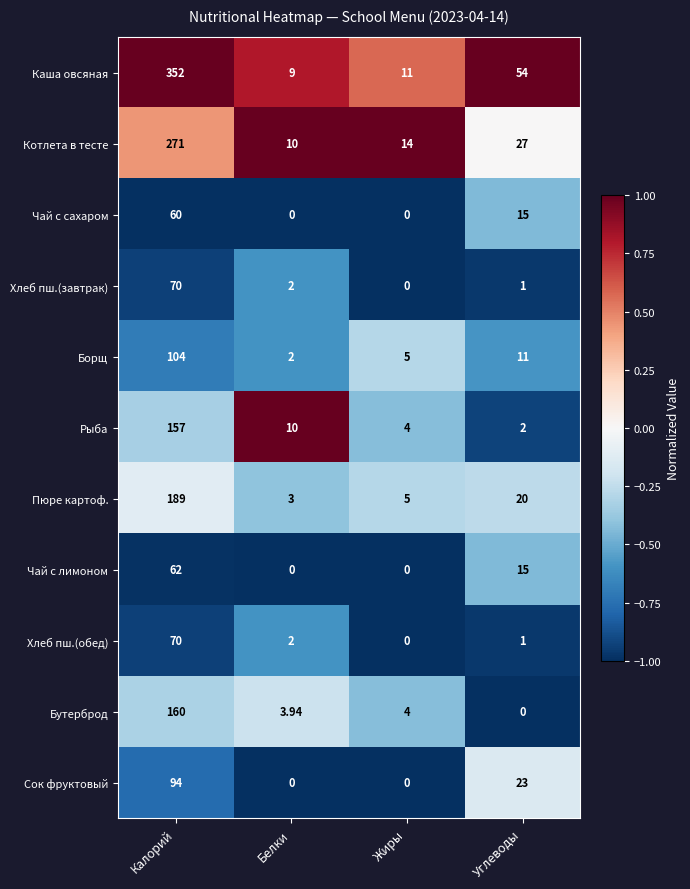

At which category is the sum across all series the highest?

Калорий